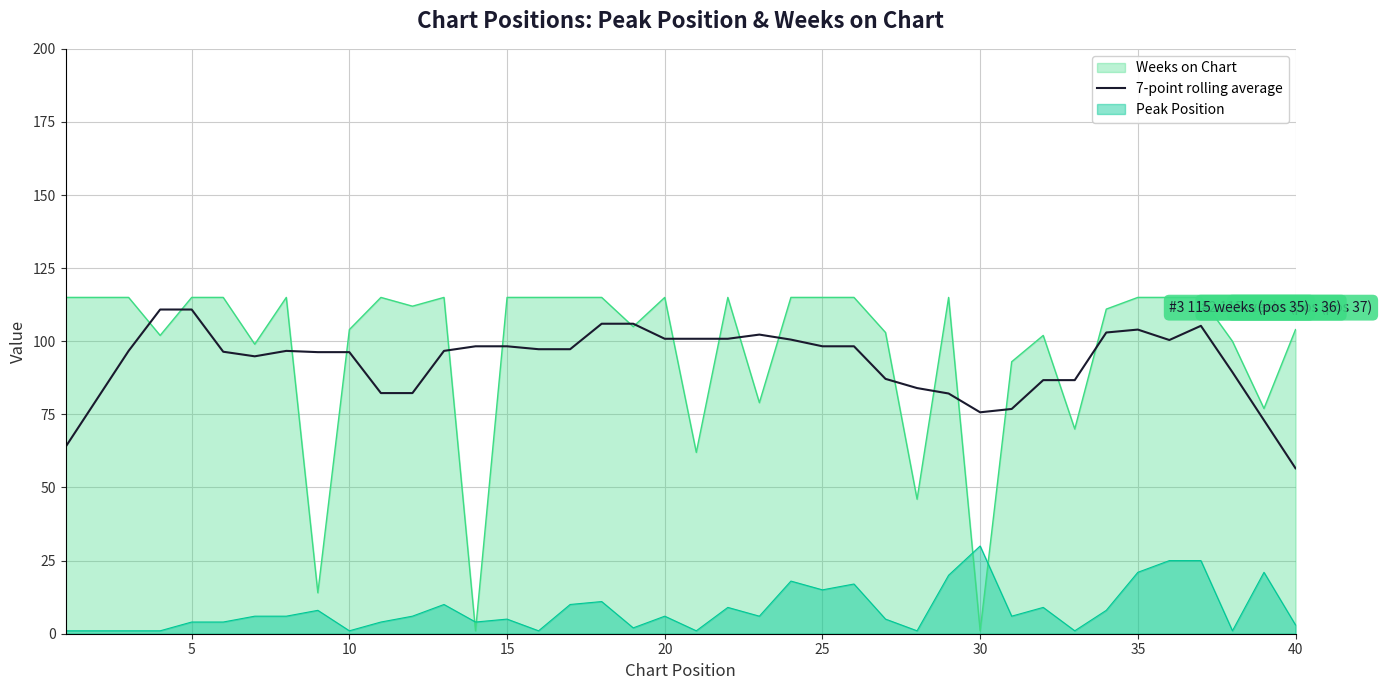

The value of Weeks on Chart at 15 is 115.0. True or false?

True